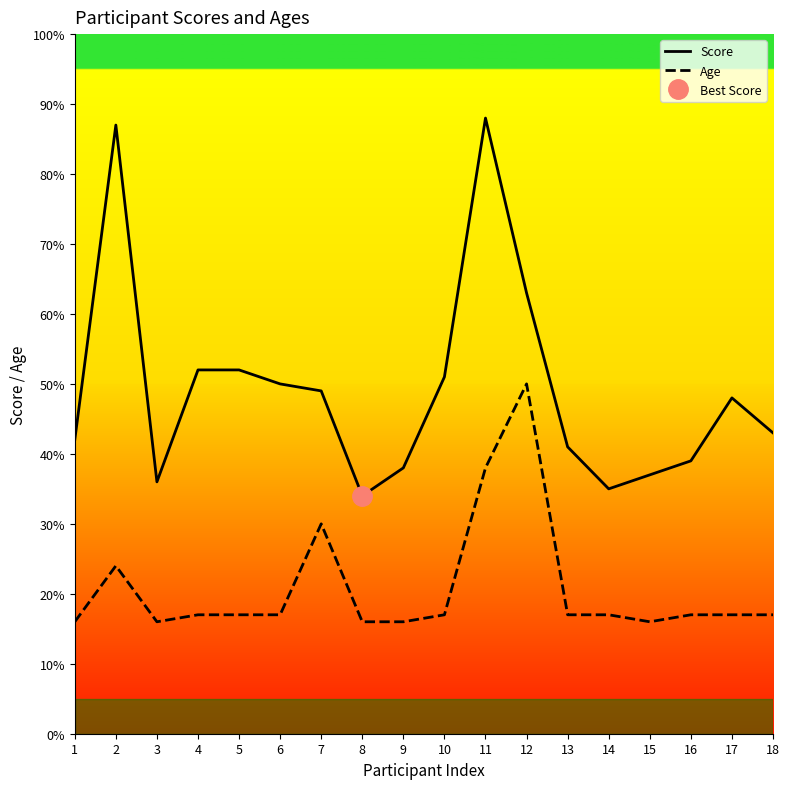

True or false: Score and Age intersect in this chart.

False